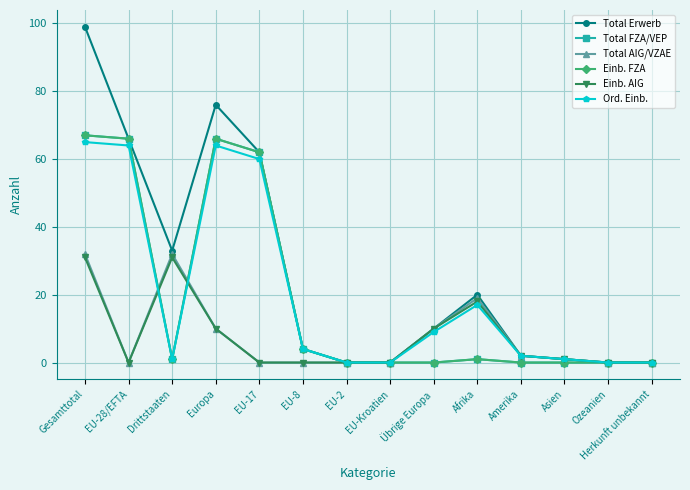

Does the chart have visible grid lines?

Yes